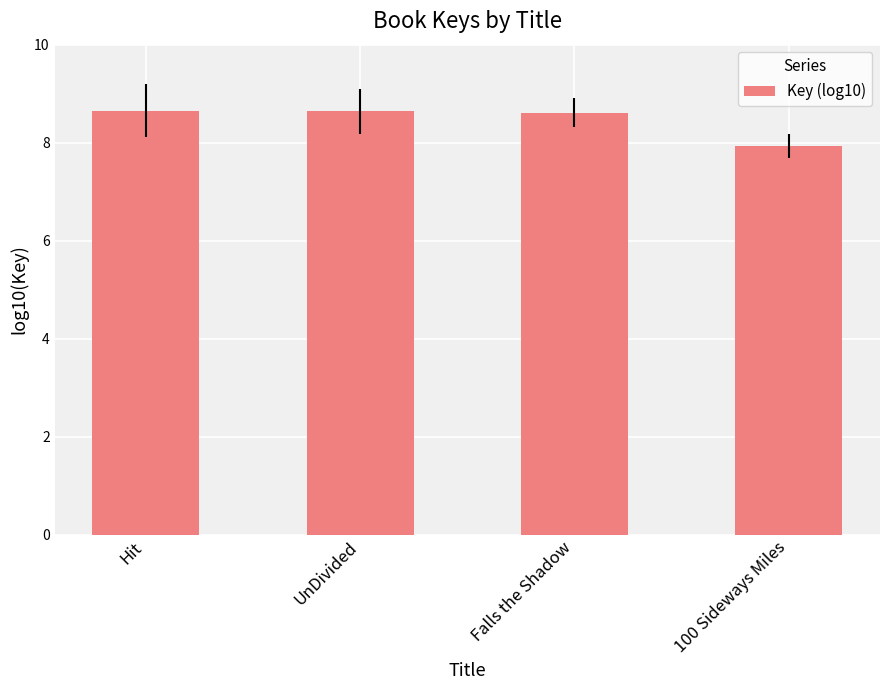

Between 100 Sideways Miles and UnDivided, which is larger?

UnDivided